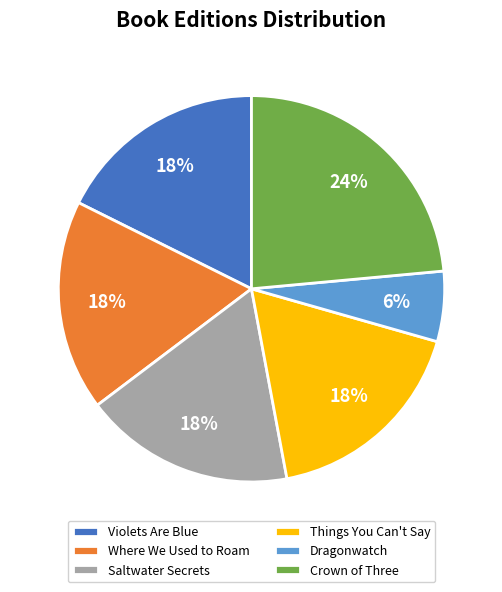

Do Dragonwatch and Where We Used to Roam together represent more than half of the pie?

No